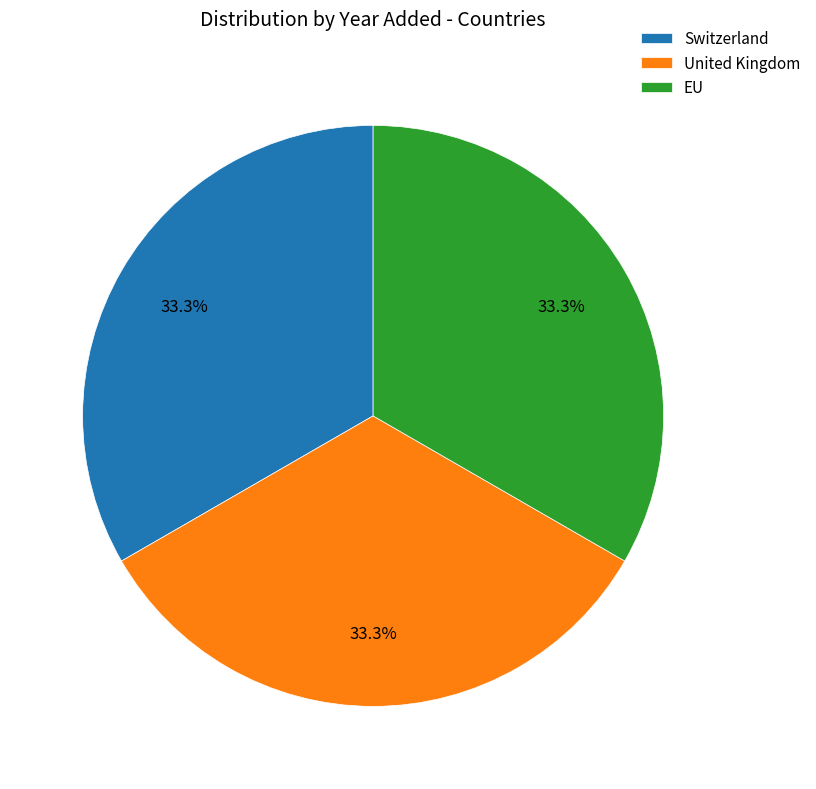

Does any single category account for the majority?

No